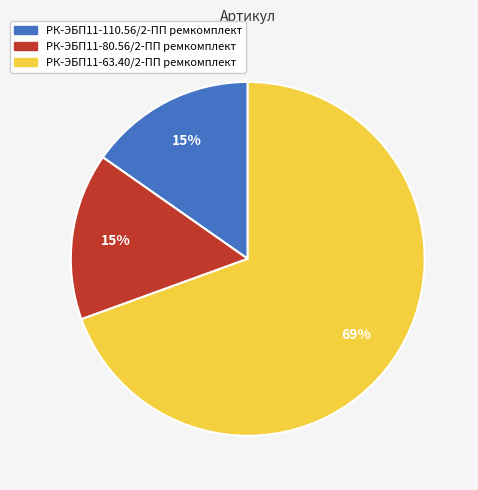

What is the ratio of the value at РК-ЭБП11-80.56/2-ПП ремкомплект to the value at РК-ЭБП11-110.56/2-ПП ремкомплект?

1.0